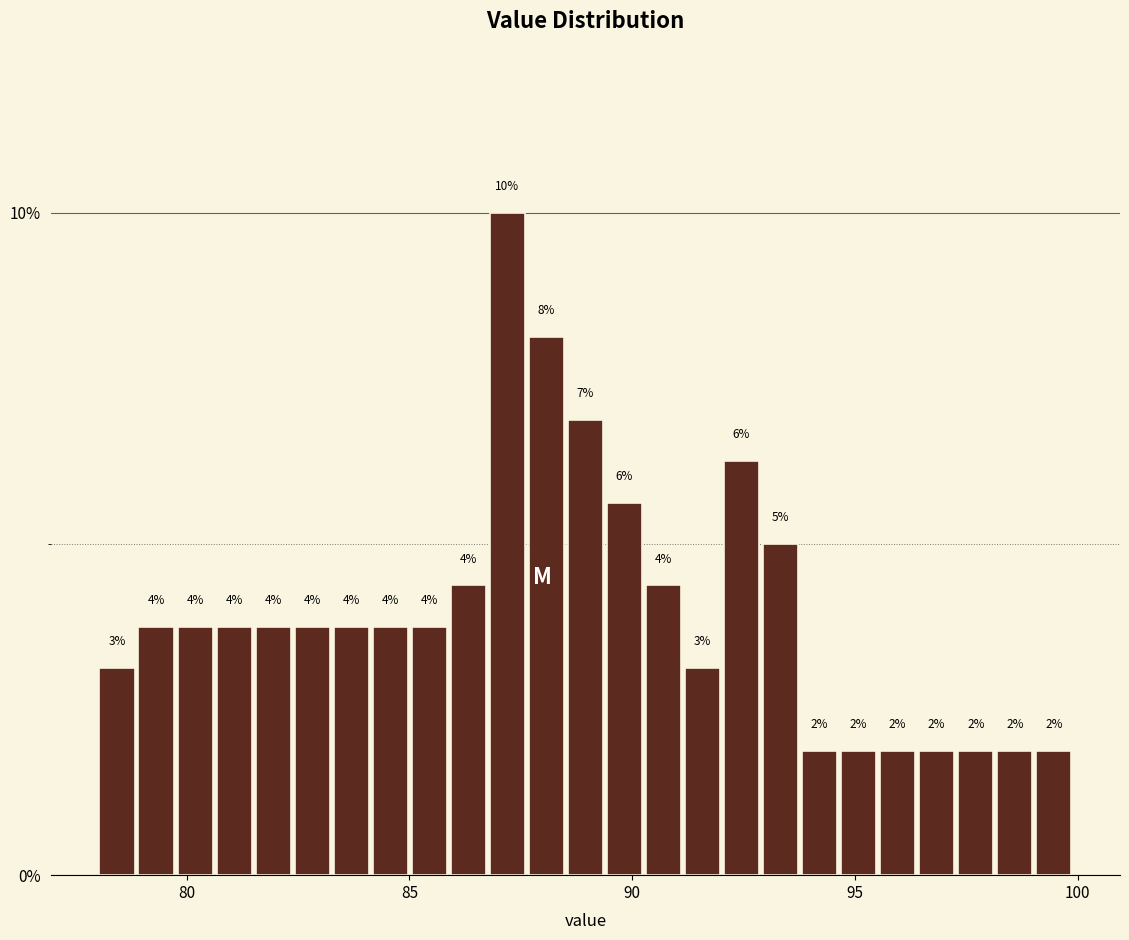

Around what value on the x-axis is the tallest bar? Give the approximate position of its centre, as read against the axis.

87.0